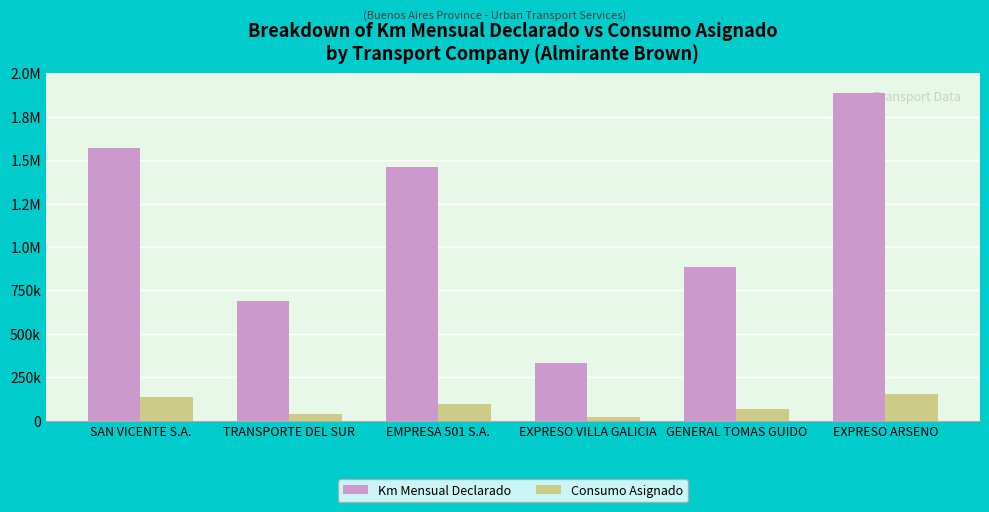

What are all the series names shown in the legend?

Km Mensual Declarado, Consumo Asignado